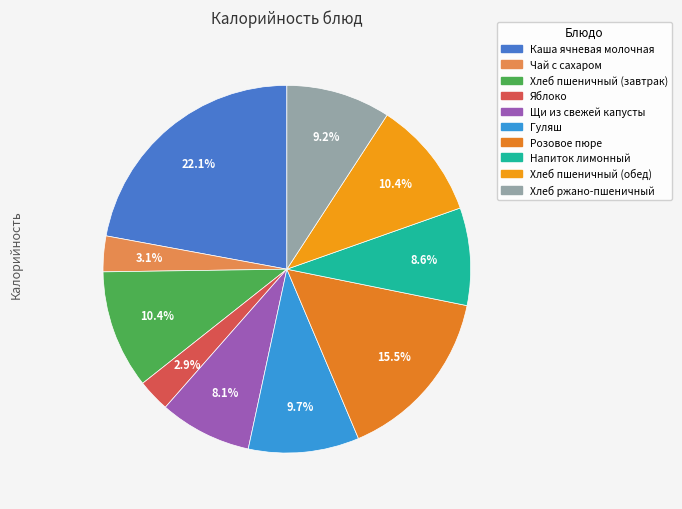

Count the number of slices in the pie.

10